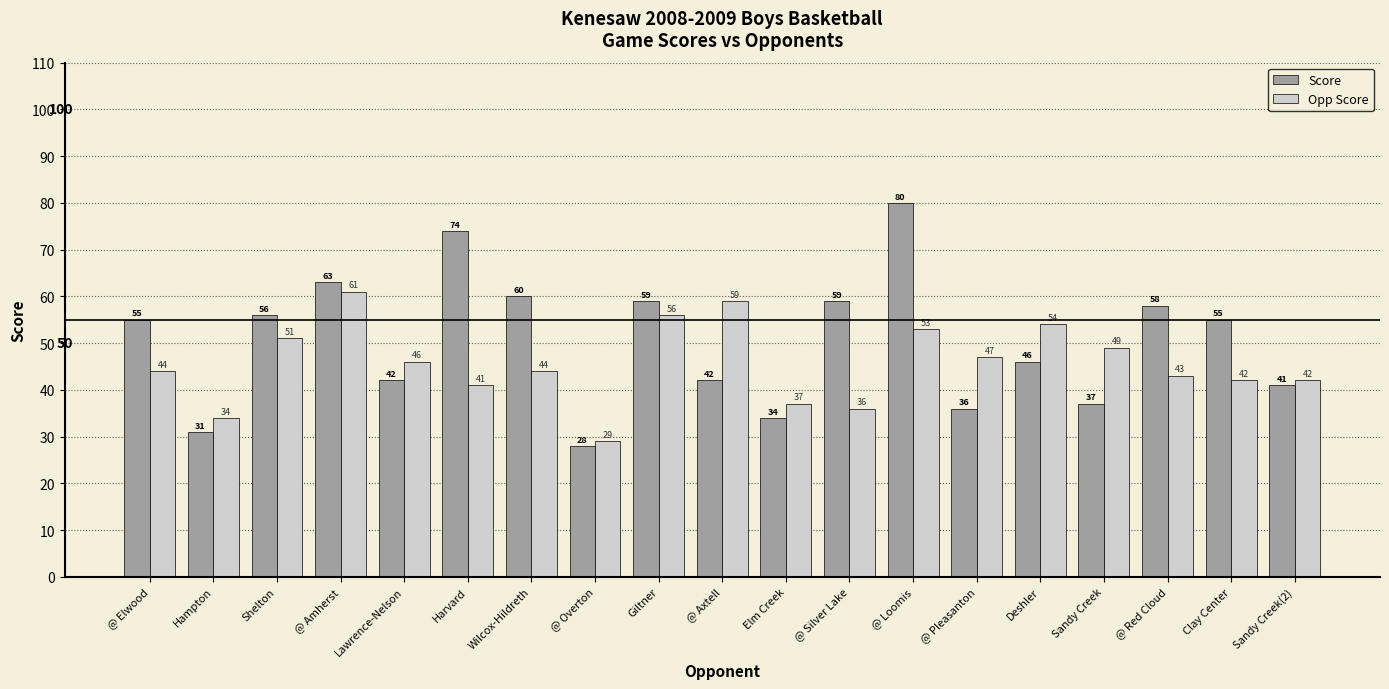

Are the bars grouped side by side (vs. stacked)?

Yes